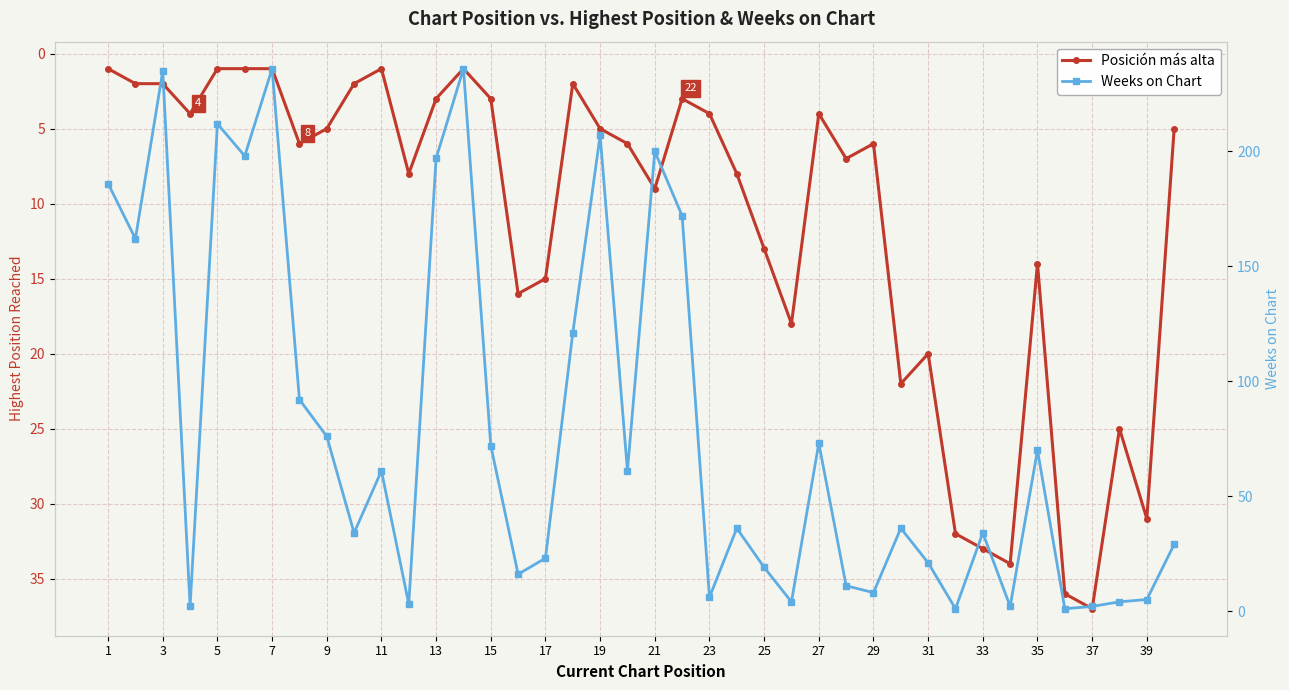

Is this an area chart (filled region under the line)?

No